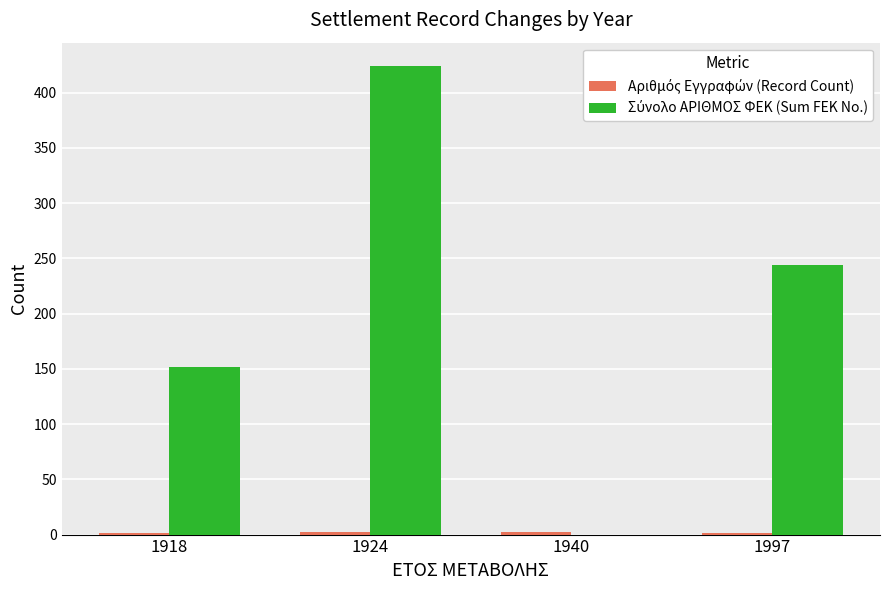

What is the greatest value displayed?

424